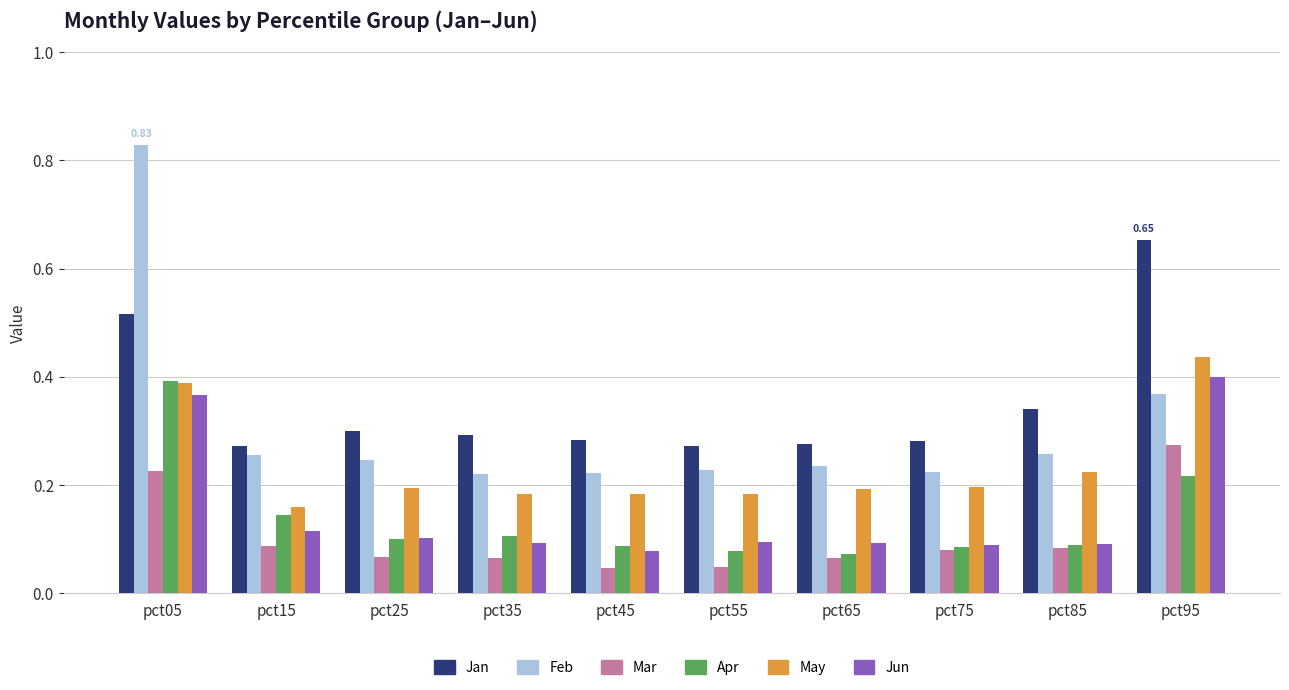

What is the difference between the maximum and minimum values in the Feb series?

0.6